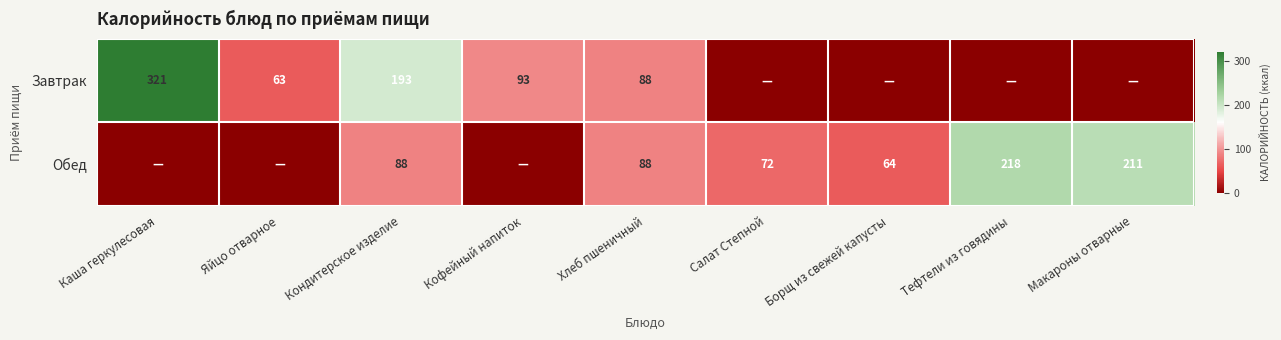

What is the spread (max minus min) of values at Кондитерское изделие?

105